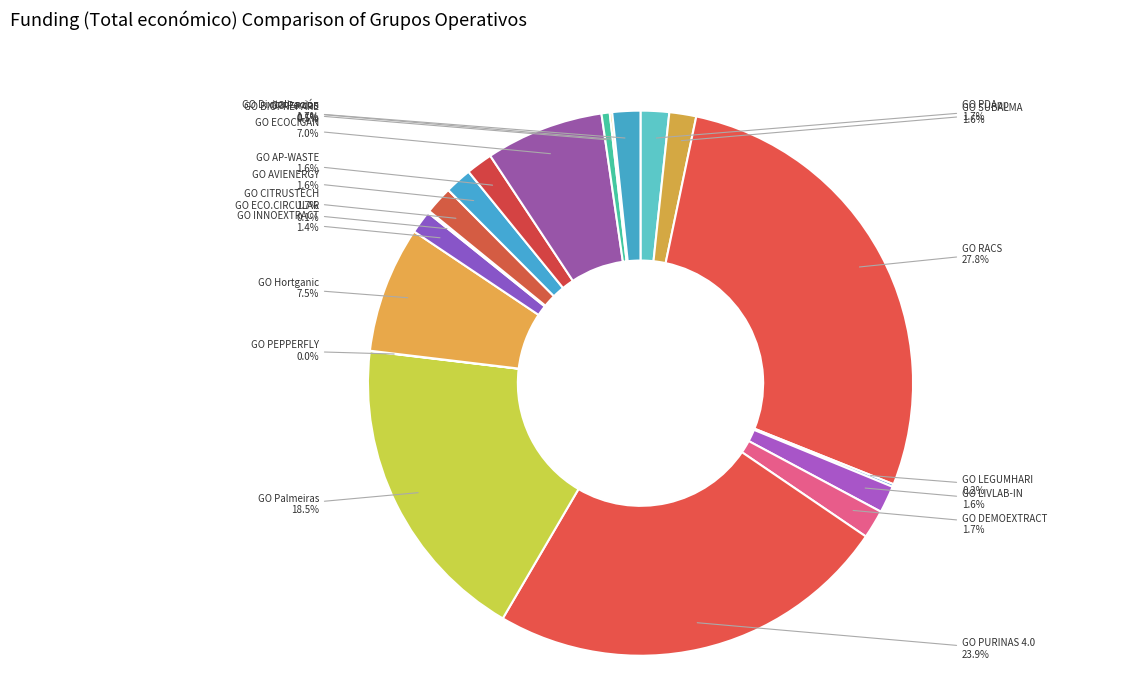

Which slice is the largest?

GO RACS